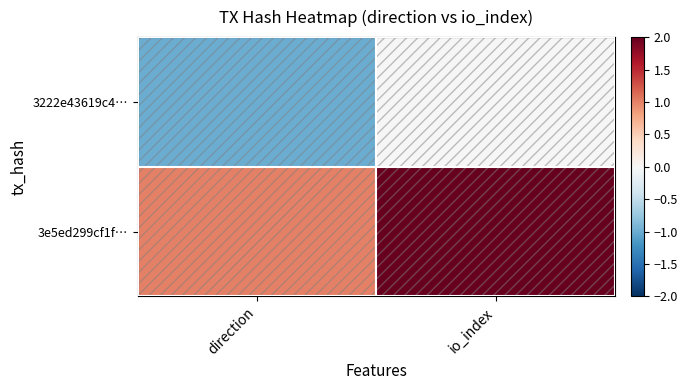

Which category has the highest value in the 3222e43619c4… series?

io_index